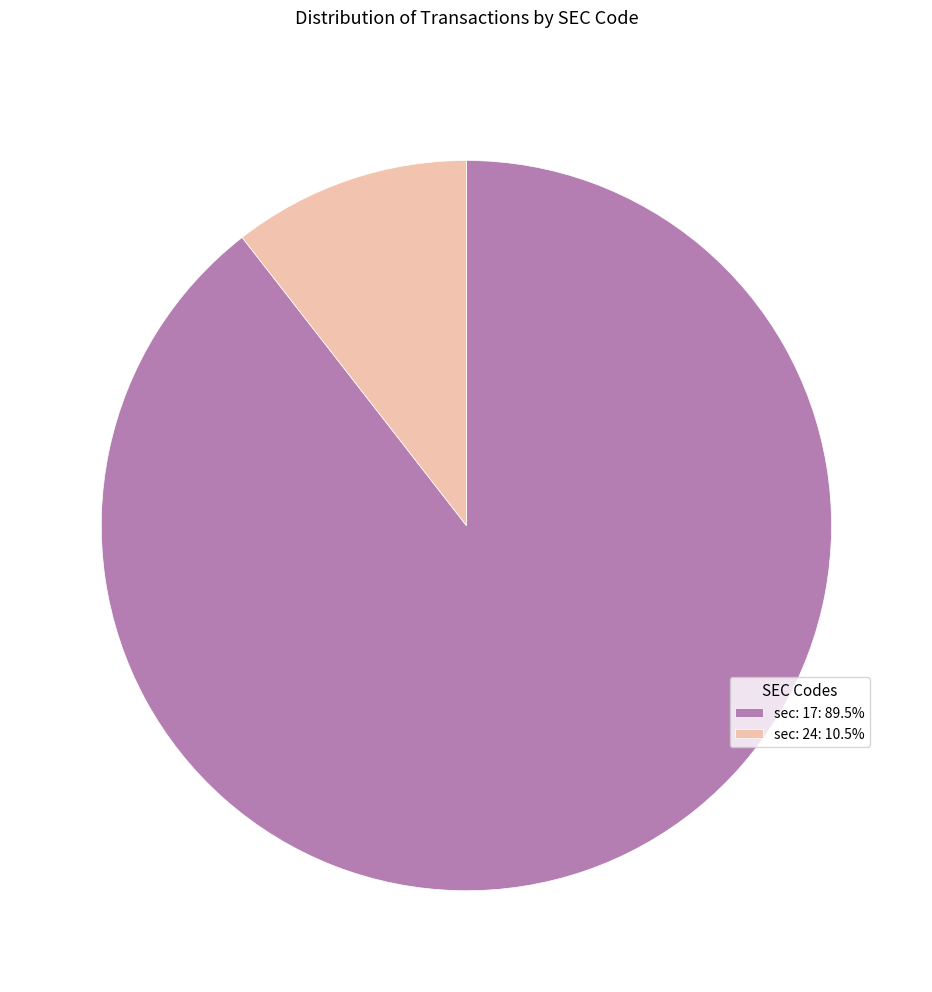

Does any single category account for the majority?

Yes